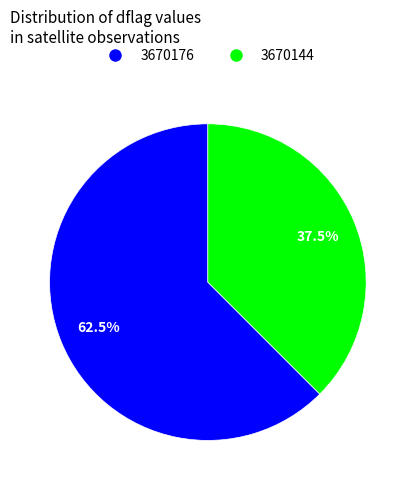

What percentage do 3670144 and 3670176 together represent?

100.0%